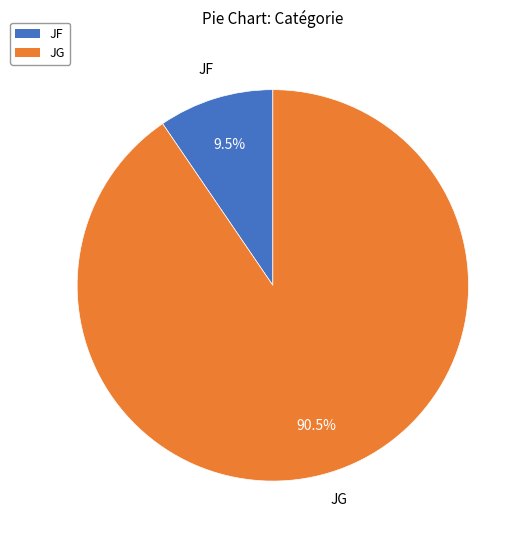

Rank the categories by value from highest to lowest.

JG, JF